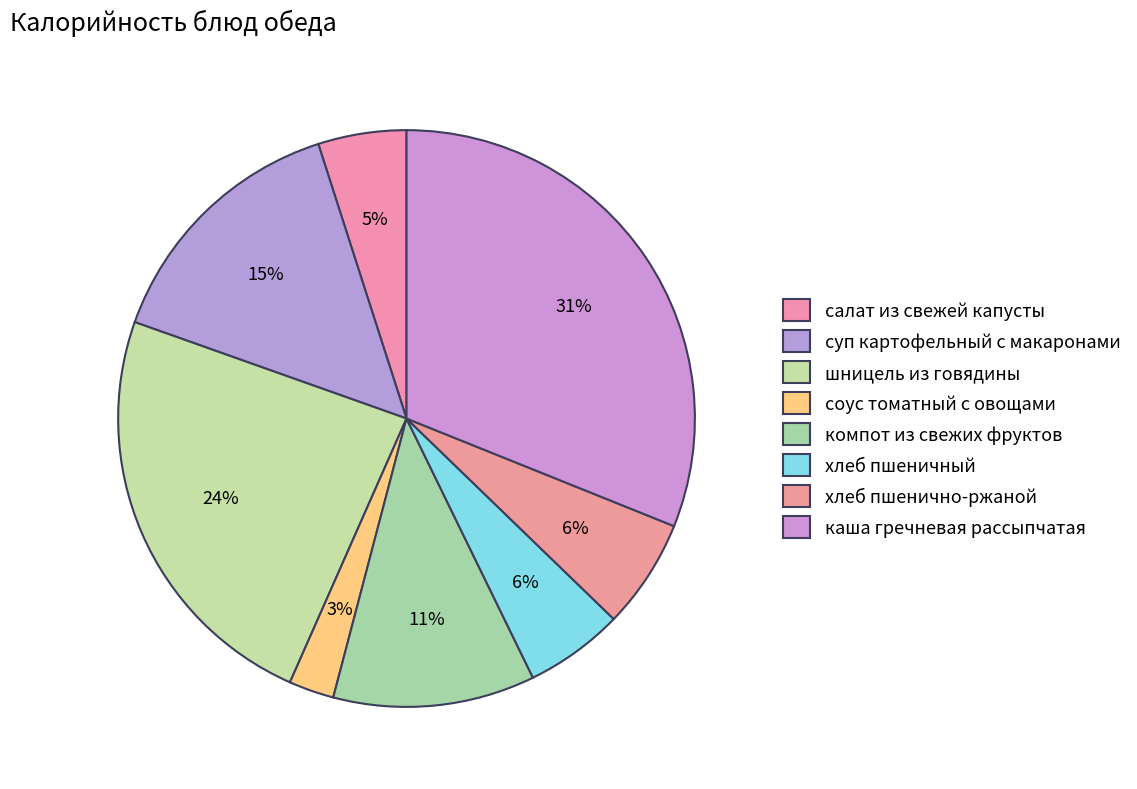

To the nearest percent, what portion does хлеб пшеничный represent?

6%